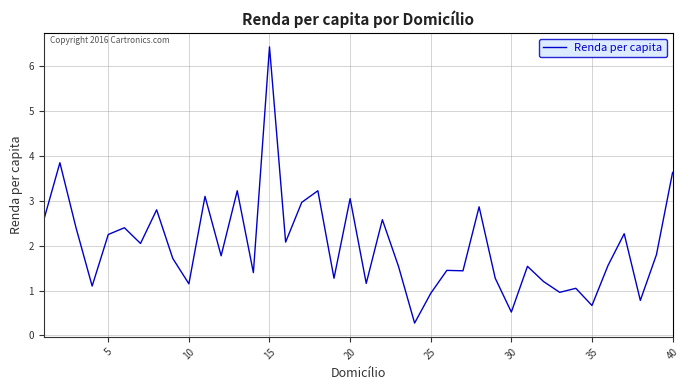

Does the chart have visible grid lines?

Yes